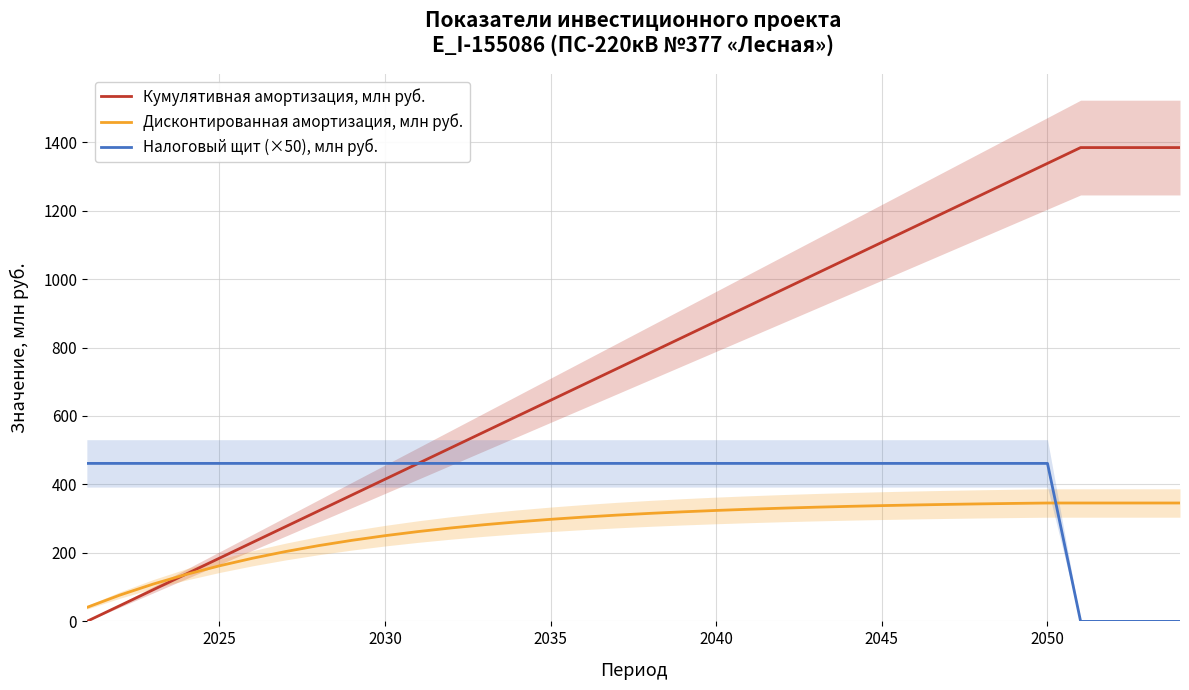

The value of Дисконтированная амортизация, млн руб. at 2035 is 121.8. True or false?

False